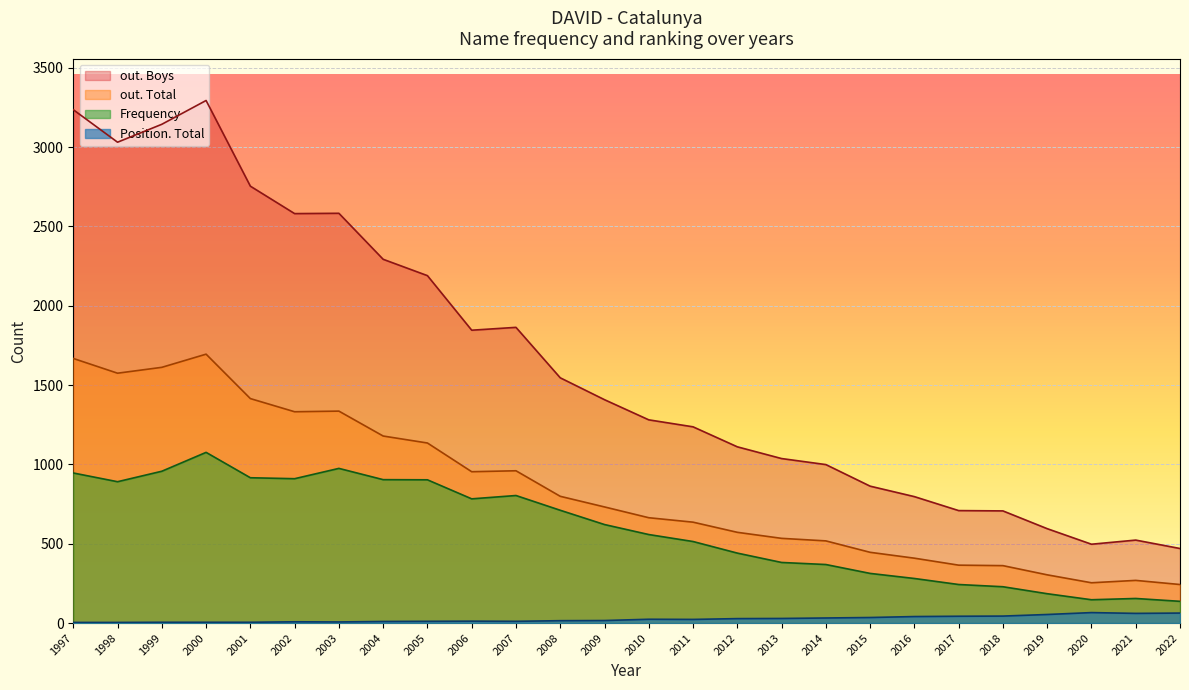

How many interior local peaks does the out. Total series have?

4